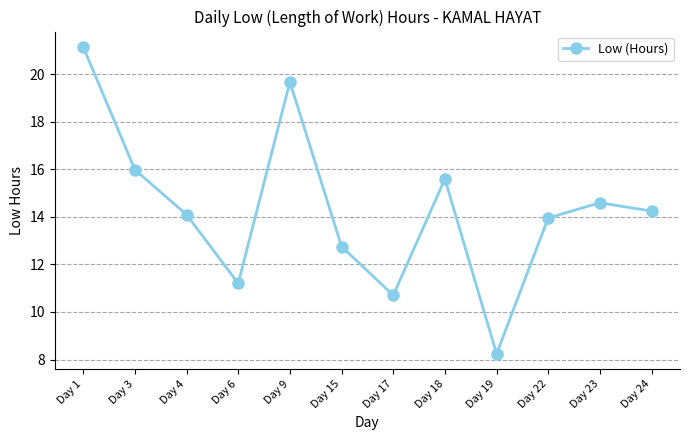

What is the change in value from Day 4 to Day 9?

+5.6